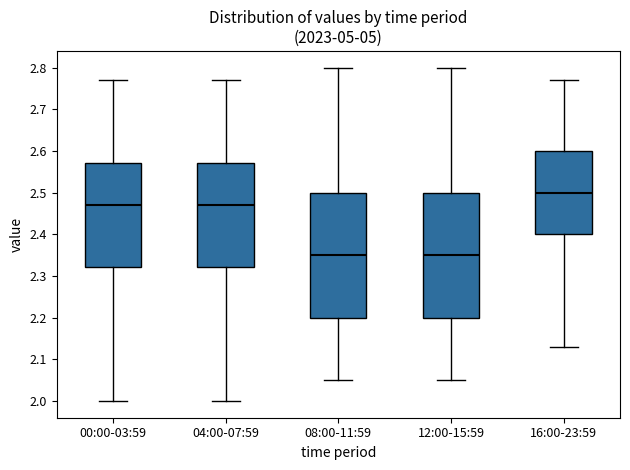

Where does the median line of the box for 16:00-23:59 sit on the y-axis? The values are not printed on the chart, so give them approximately, as read against the axis.

2.50